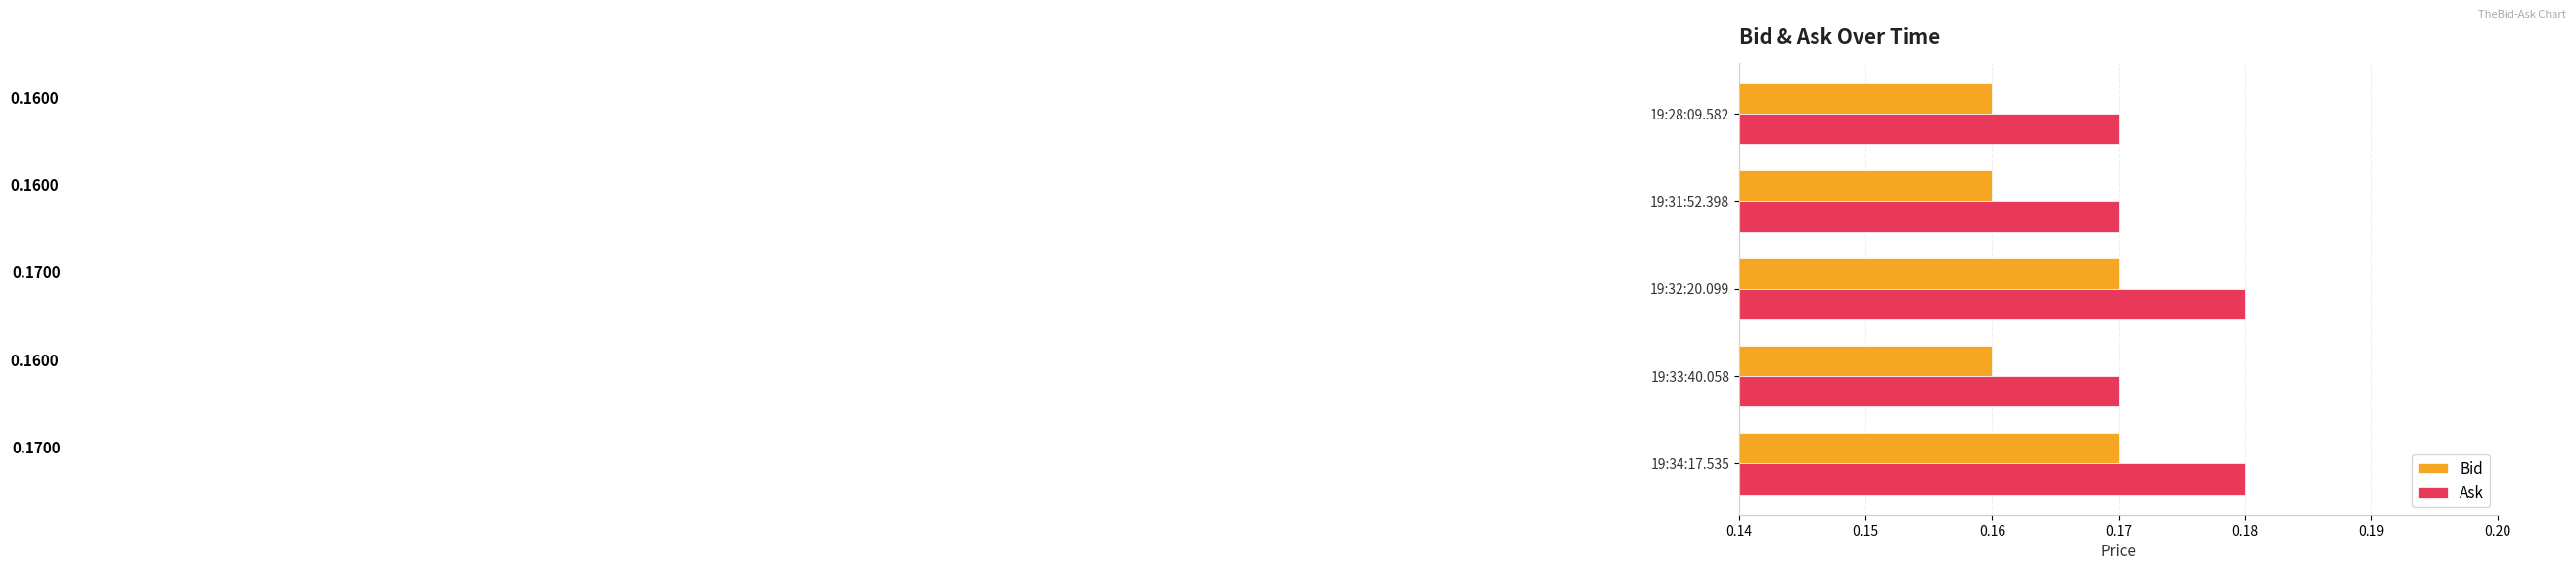

What is the sum of all Bid values?

0.8